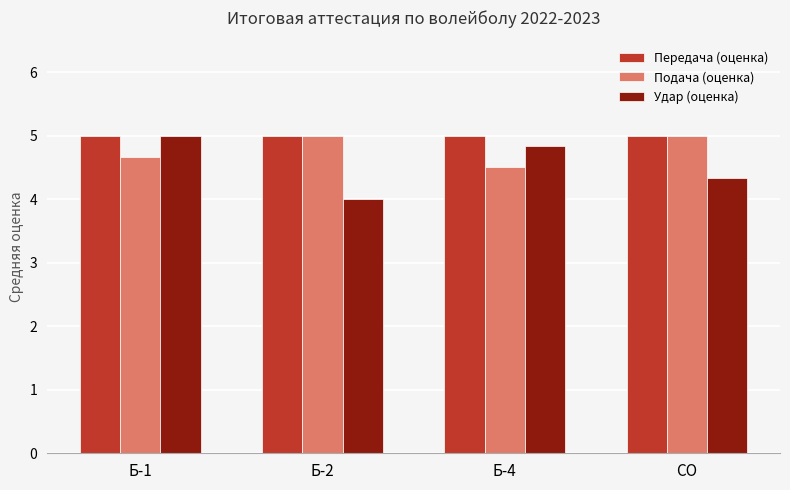

What is the highest value of the Передача (оценка) series?

5.0